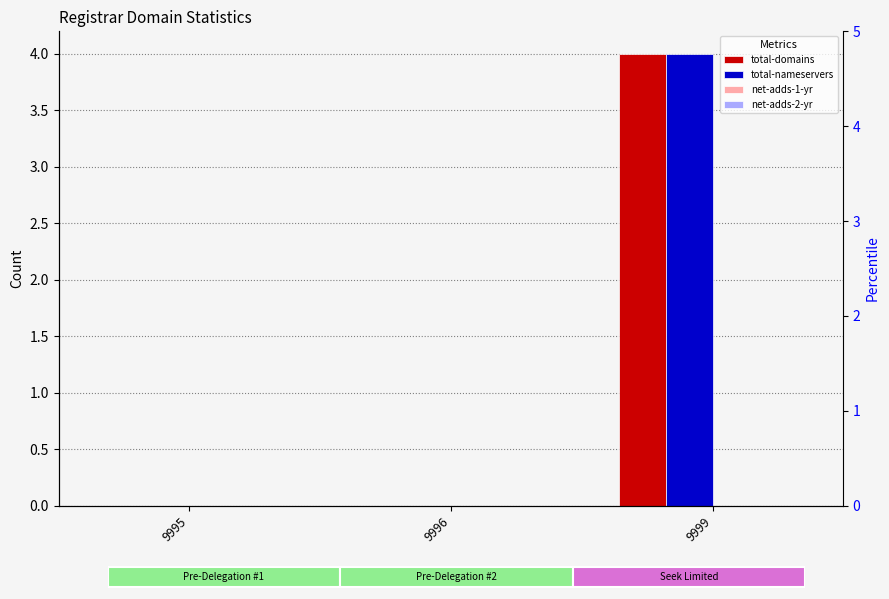

How many distinct data groups are displayed?

4